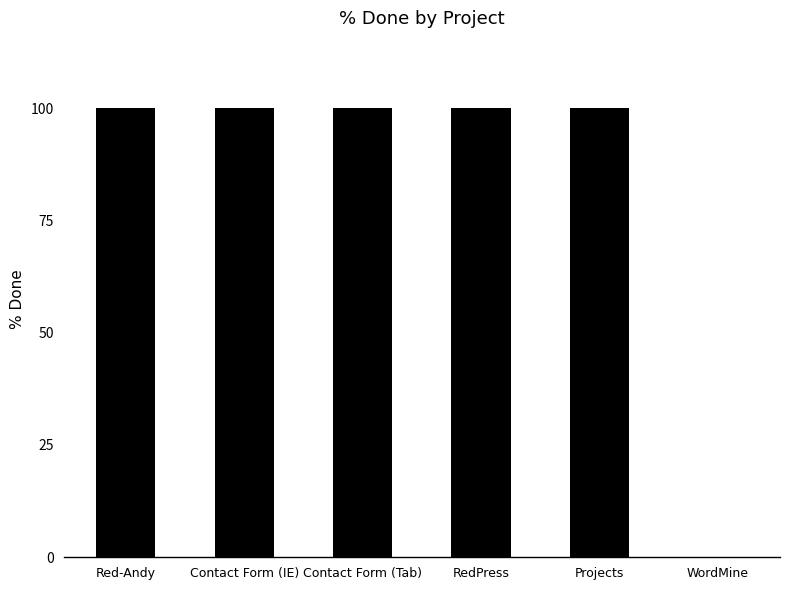

What value does the data have at RedPress?

100